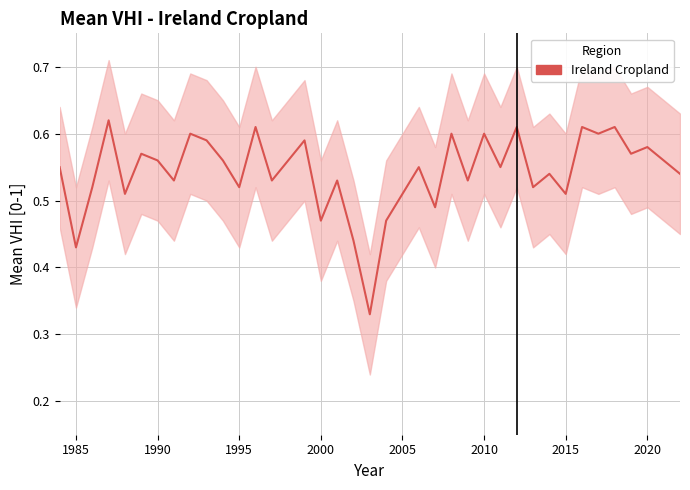

The chart shows a value of 0.2 at 37. True or false?

False